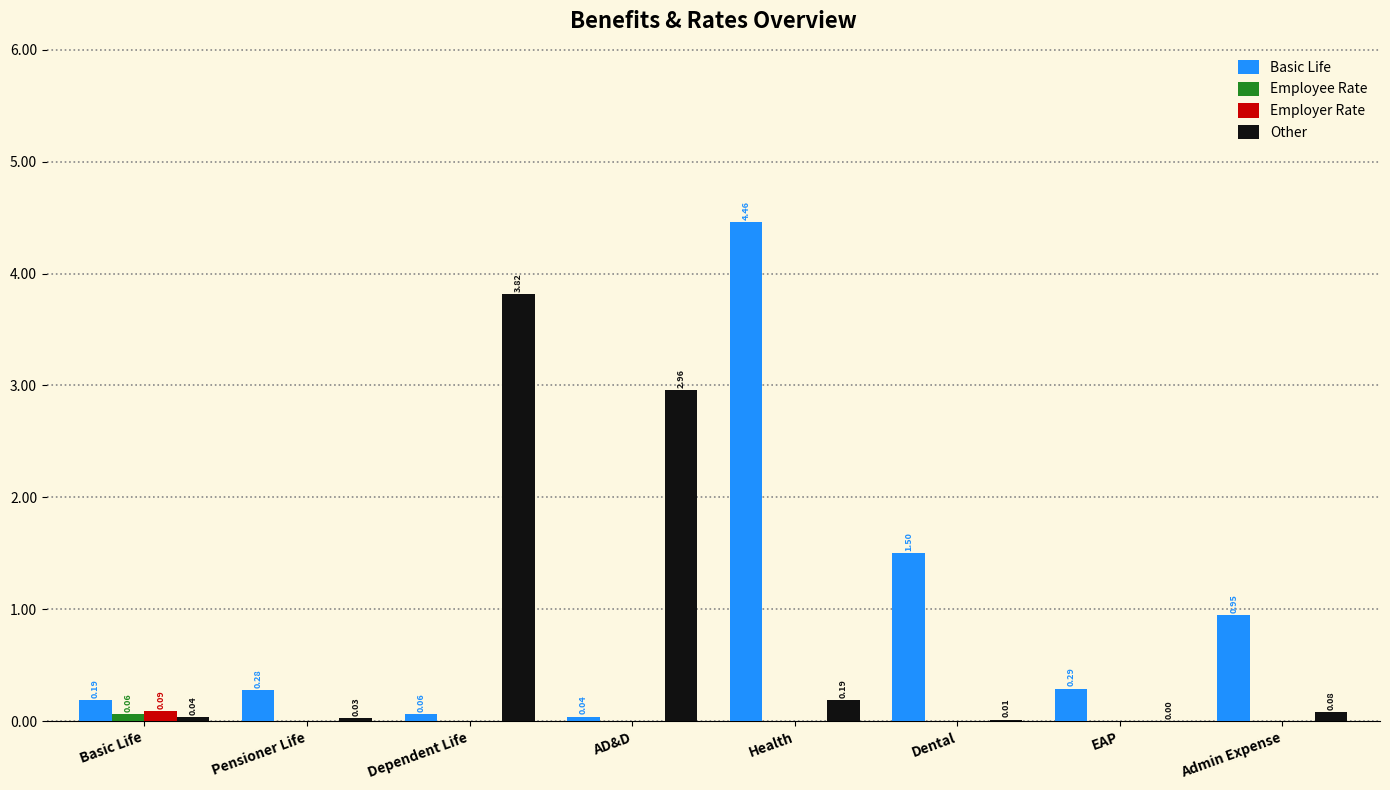

What is the sum of the Basic Life values at EAP and Pensioner Life?

0.6